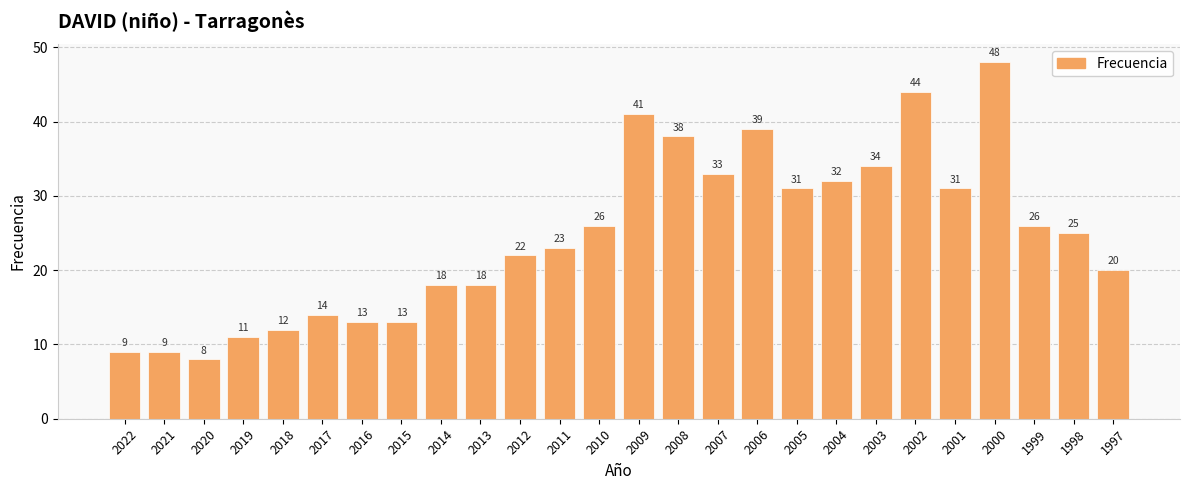

Reading left to right, transcribe all the data shown in this chart.

9	9	8	11	12	14	13	13	18	18	22	23	26	41	38	33	39	31	32	34	44	31	48	26	25	20